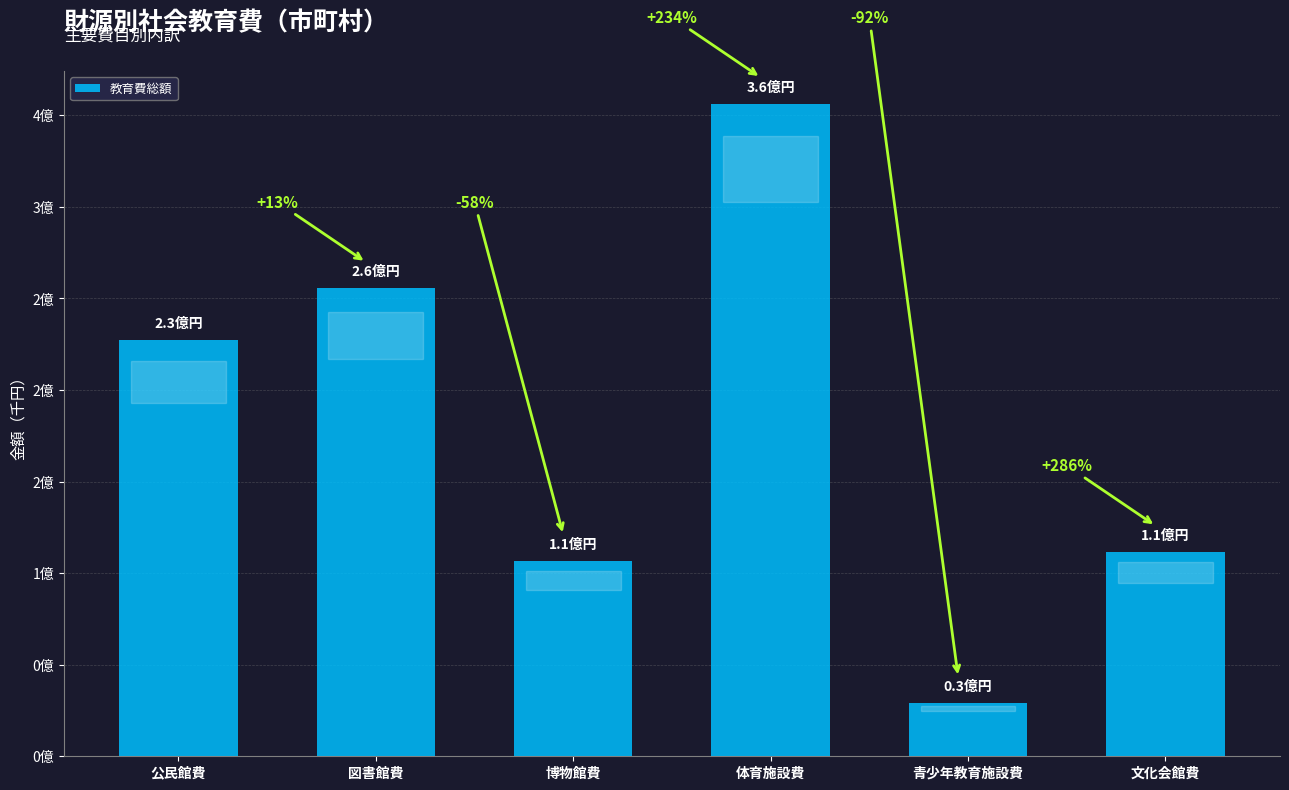

Read the value at 公民館費, to the nearest 10.

227067800